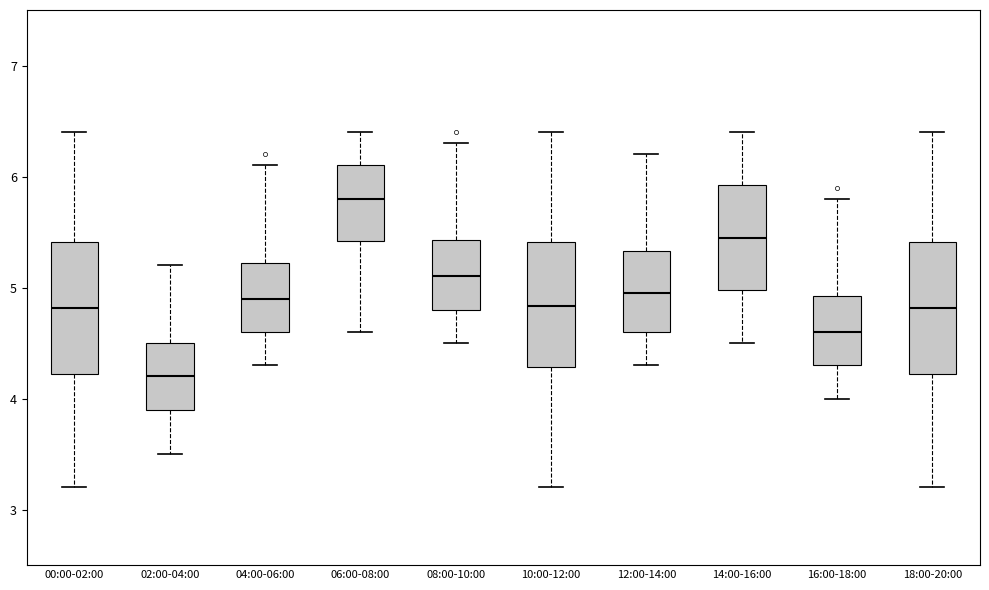

Reading left to right, read every box against the y-axis: the position of its median line, the range the box covers, and the ends of its whiskers. The values are not printed on the chart, so give them approximately, as read against the axis.

00:00-02:00: median 4.8, box 4.2 to 5.4, whiskers 3.2 to 6.4
02:00-04:00: median 4.2, box 3.9 to 4.5, whiskers 3.5 to 5.2
04:00-06:00: median 4.9, box 4.6 to 5.2, whiskers 4.3 to 6.1
06:00-08:00: median 5.8, box 5.4 to 6.1, whiskers 4.6 to 6.4
08:00-10:00: median 5.1, box 4.8 to 5.4, whiskers 4.5 to 6.3
10:00-12:00: median 4.8, box 4.3 to 5.4, whiskers 3.2 to 6.4
12:00-14:00: median 5.0, box 4.6 to 5.3, whiskers 4.3 to 6.2
14:00-16:00: median 5.5, box 5.0 to 5.9, whiskers 4.5 to 6.4
16:00-18:00: median 4.6, box 4.3 to 4.9, whiskers 4.0 to 5.8
18:00-20:00: median 4.8, box 4.2 to 5.4, whiskers 3.2 to 6.4